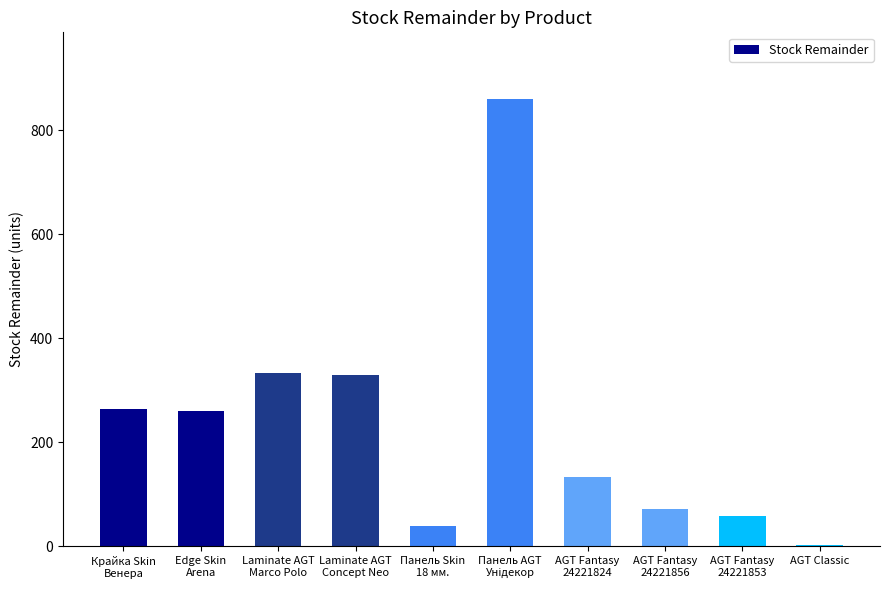

How many categories are shown in the chart?

10